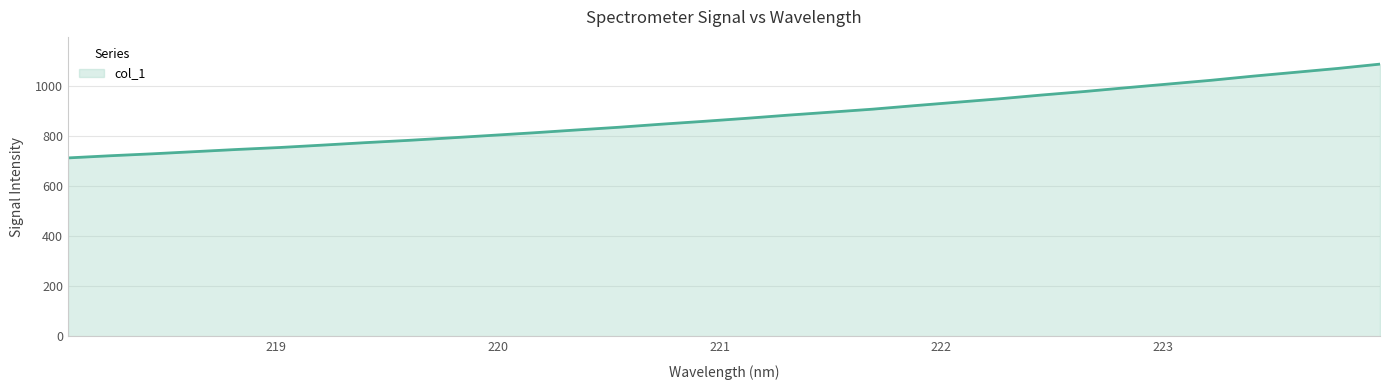

What is the smallest value displayed?

712.6